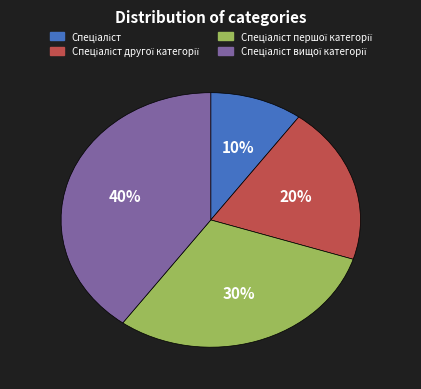

How many slices are in this pie chart?

4